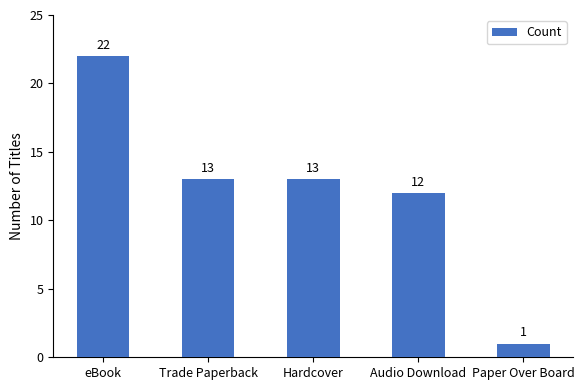

Is it true that the value at eBook is 7?

False